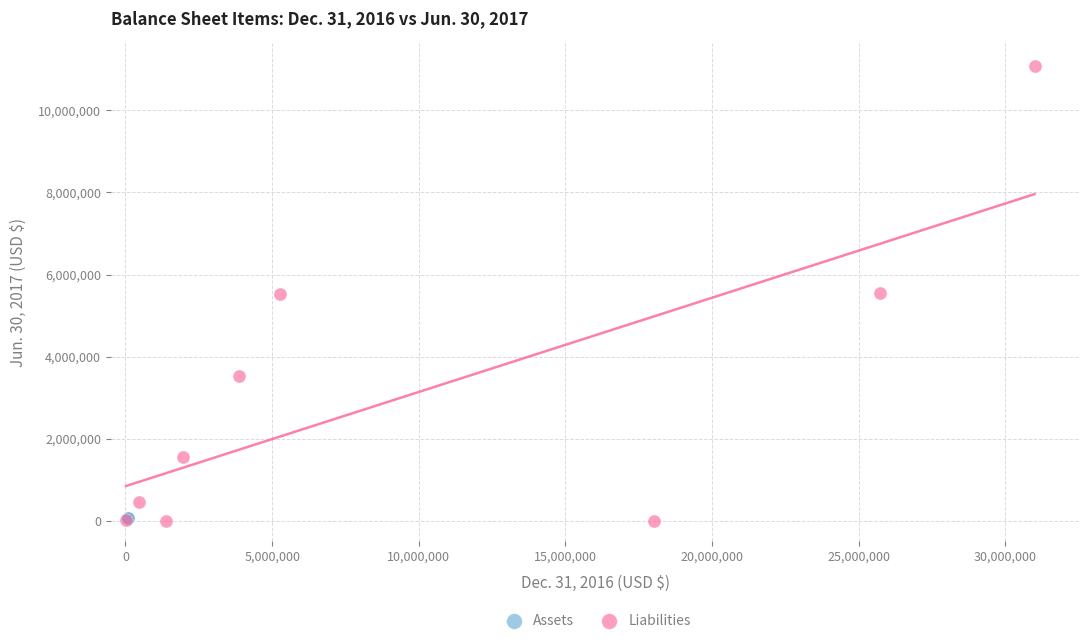

What are all the series names shown in the legend?

Assets, Liabilities